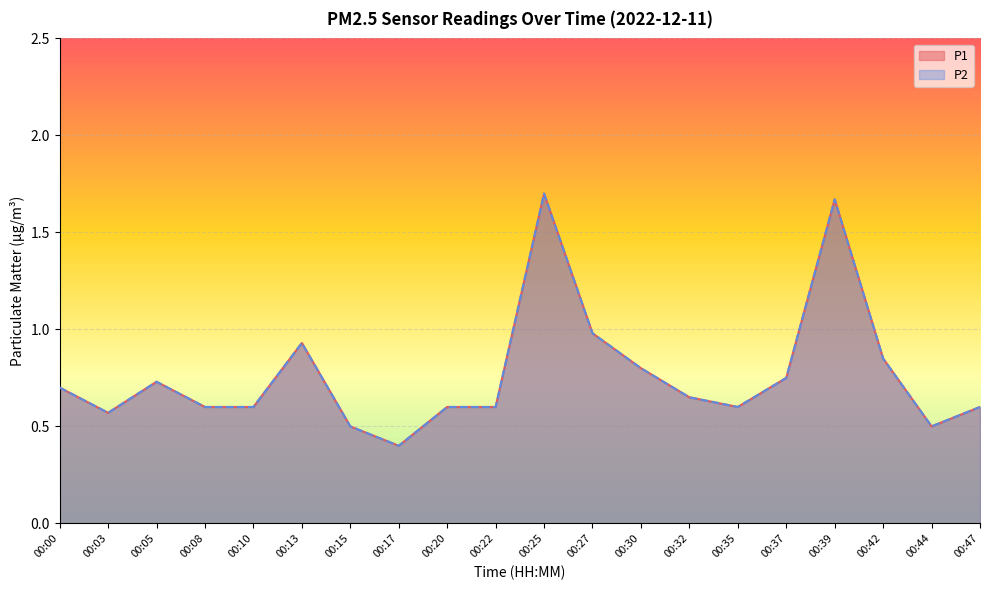

Which series changed the most between 00:08 and 00:22?

P1